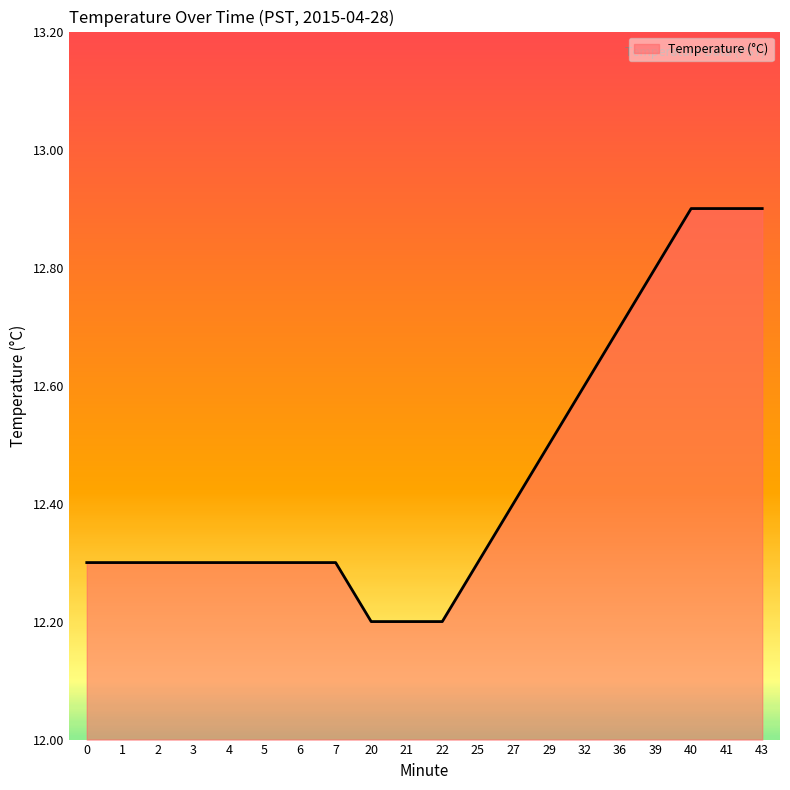

Count the values in the range 12 to 13.

20